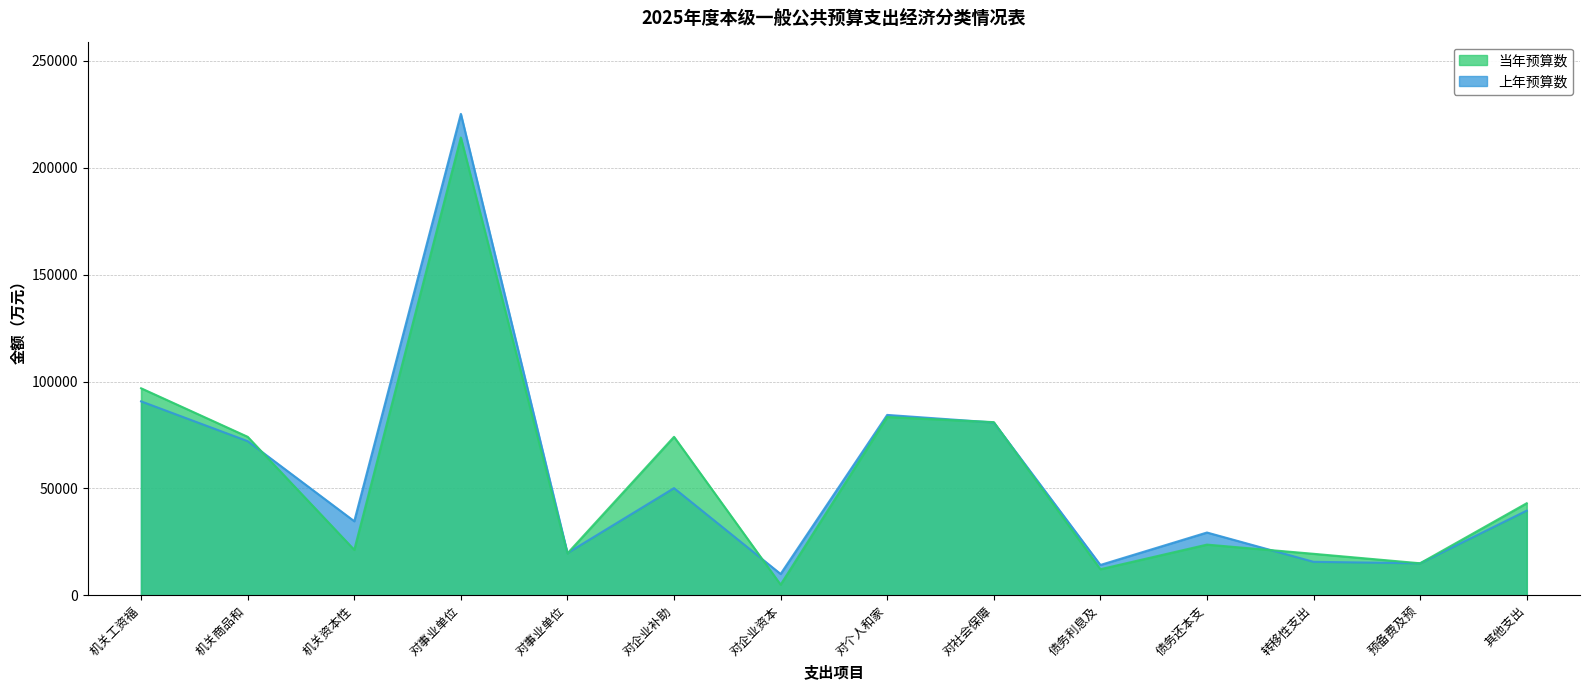

Does the chart display data point markers on the line(s)?

No